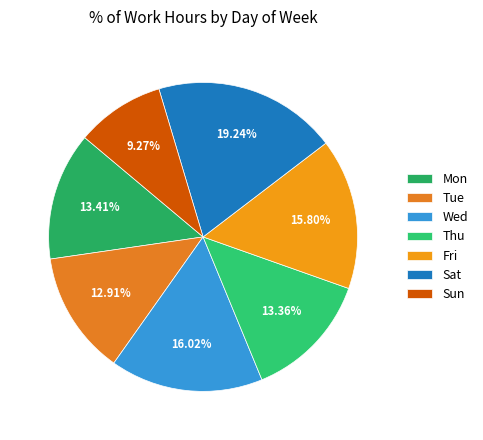

Count the number of slices in the pie.

7